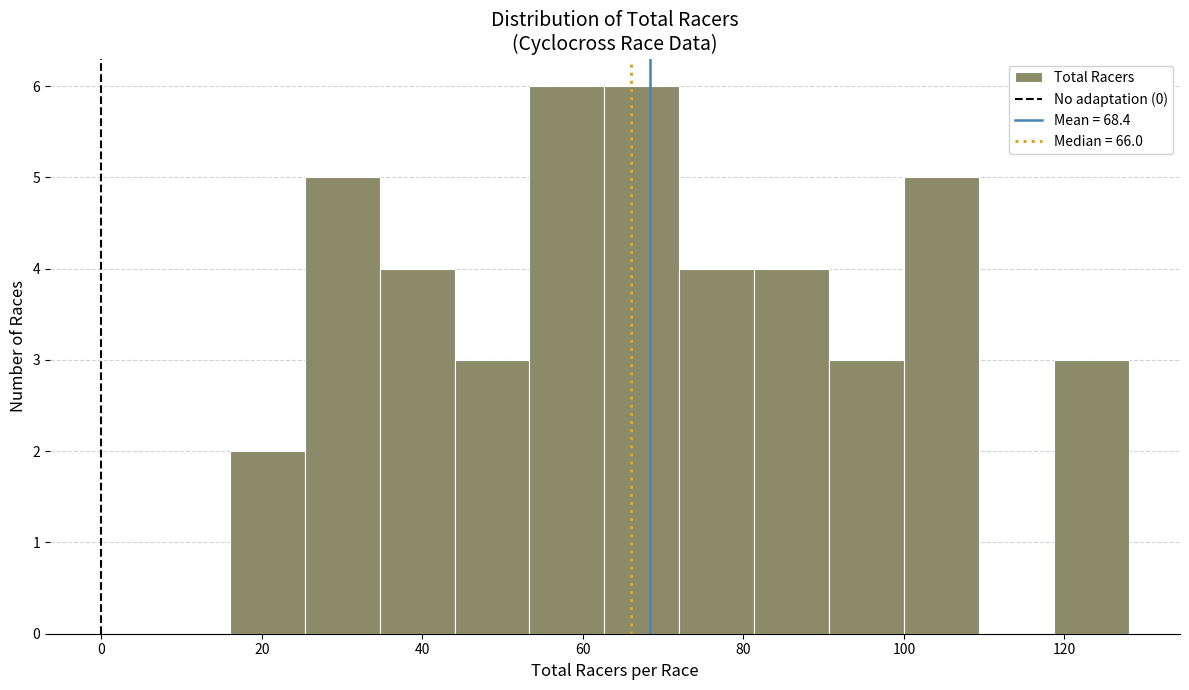

Reading left to right, list every bar in this chart as the range it spans on the x-axis followed by its height. Neither the bar edges nor the heights are printed on the chart, so give them approximately, as read against the axes.

16 to 26: 2
26 to 34: 5
34 to 44: 4
44 to 54: 3
54 to 62: 6
62 to 72: 6
72 to 82: 4
82 to 90: 4
90 to 100: 3
100 to 110: 5
110 to 118: 0
118 to 128: 3